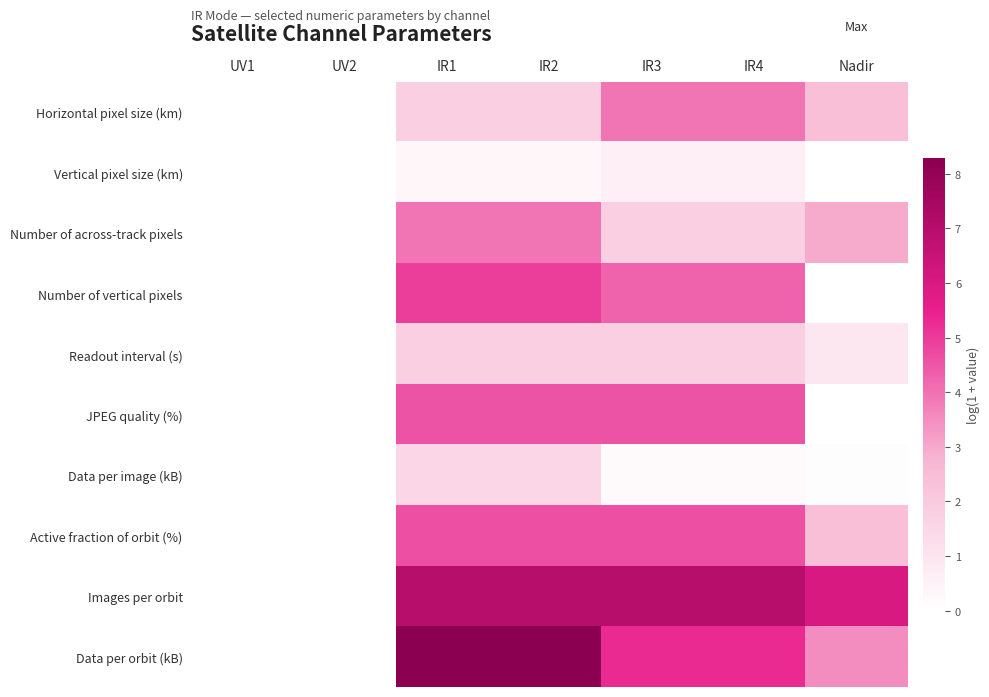

Which has a higher value, IR2 or Nadir?

Nadir